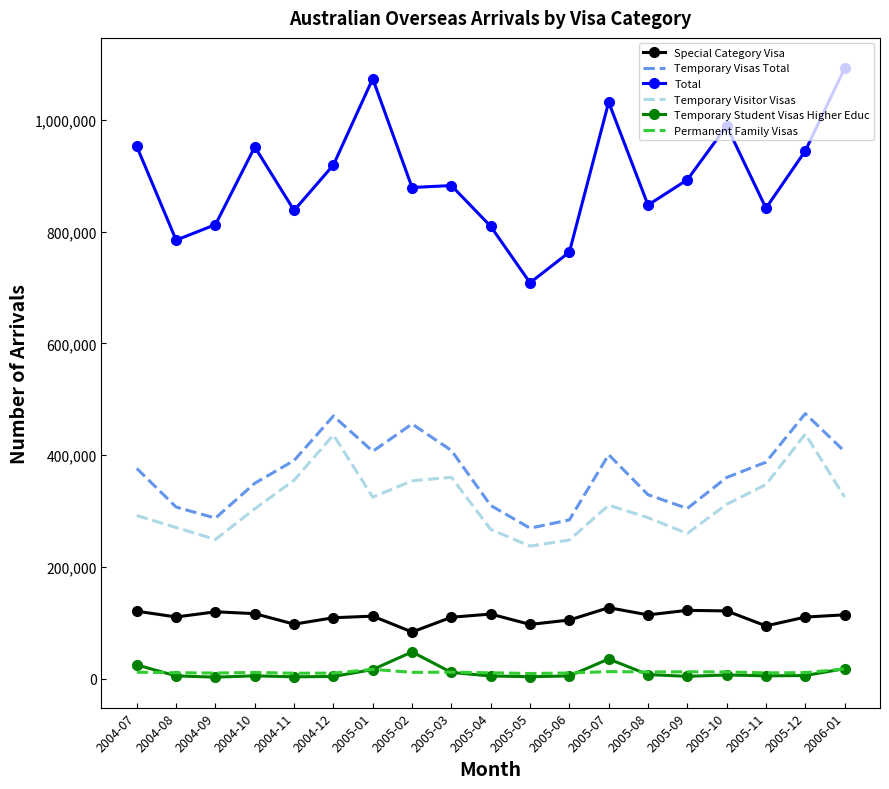

True or false: Temporary Visas Total and Temporary Student Visas Higher Educ intersect in this chart.

False